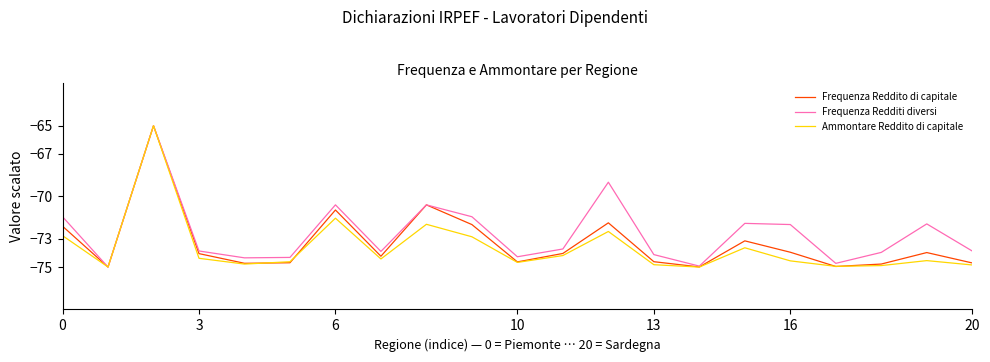

Which series has the largest total across all categories?

Frequenza Redditi diversi